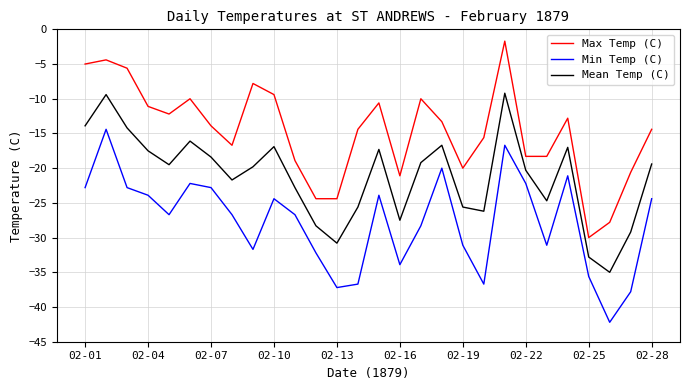

List the series in order of their peak value, lowest first.

Min Temp (C), Mean Temp (C), Max Temp (C)